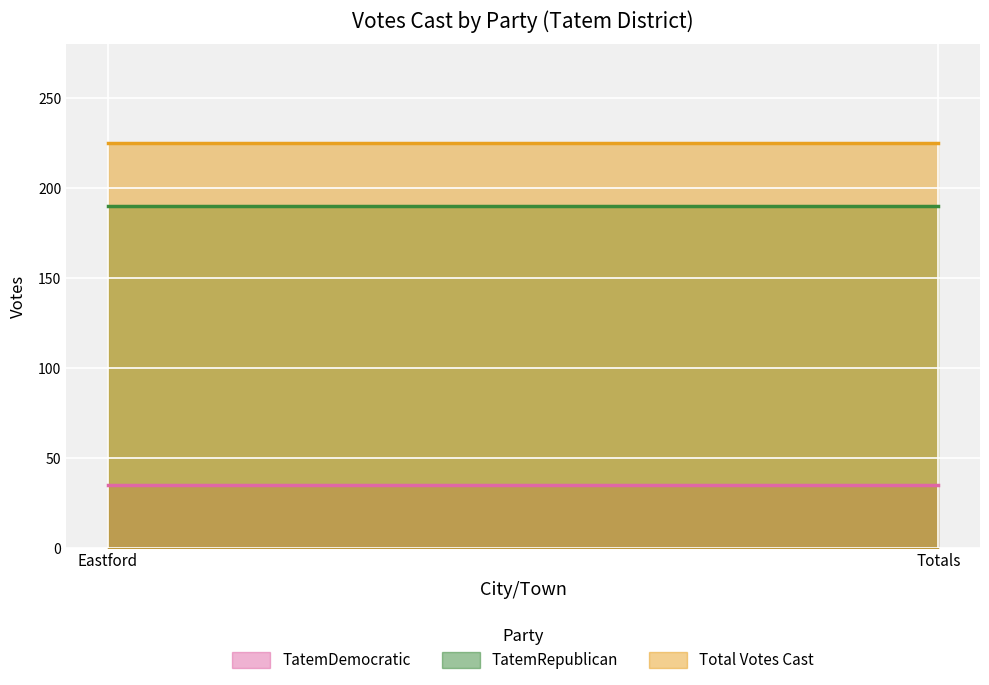

What position from the right is Eastford?

2